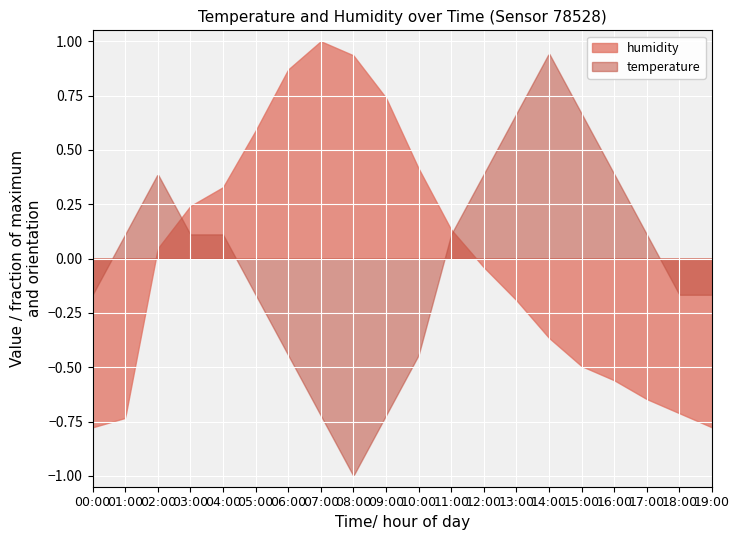

Rank the series at 19:00 from highest to lowest value.

temperature, humidity